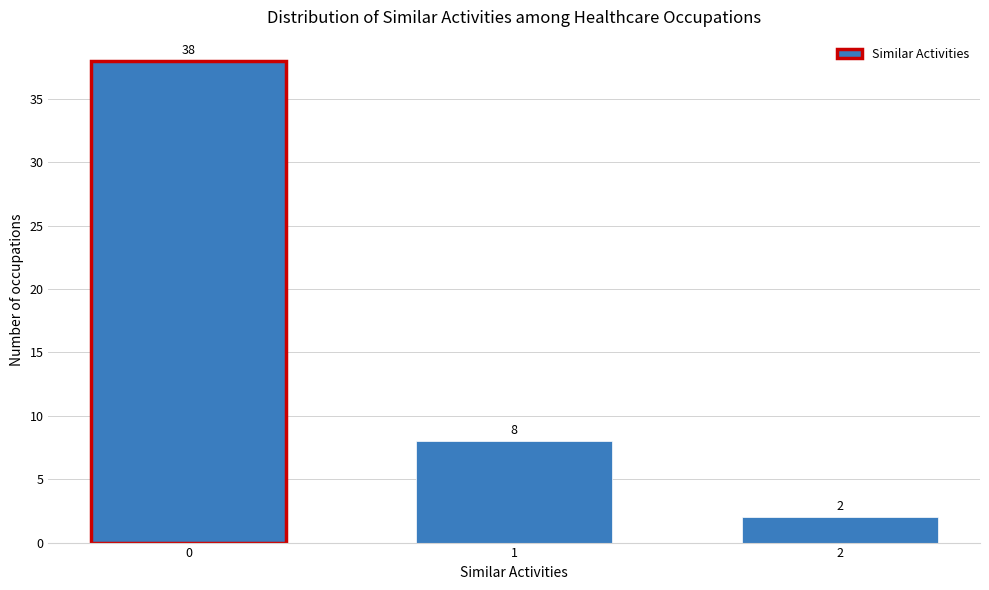

Reading left to right, list all the values displayed in this chart.

0=38	1=8	2=2